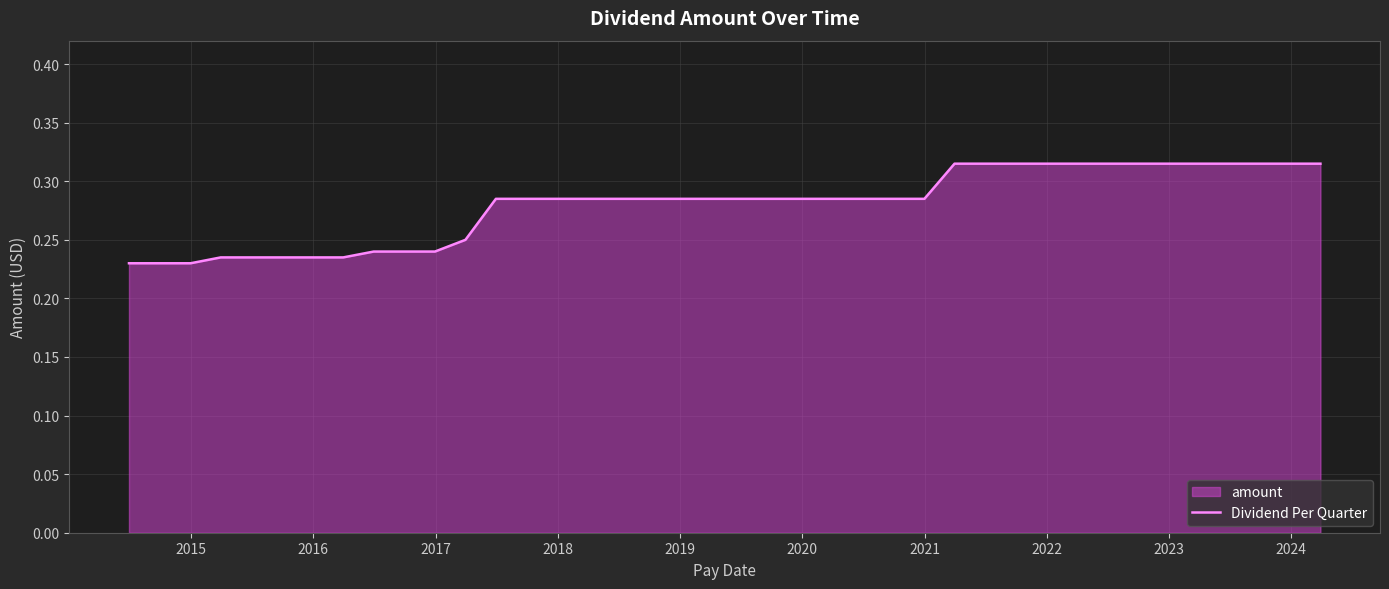

How many lines are shown in the chart?

1